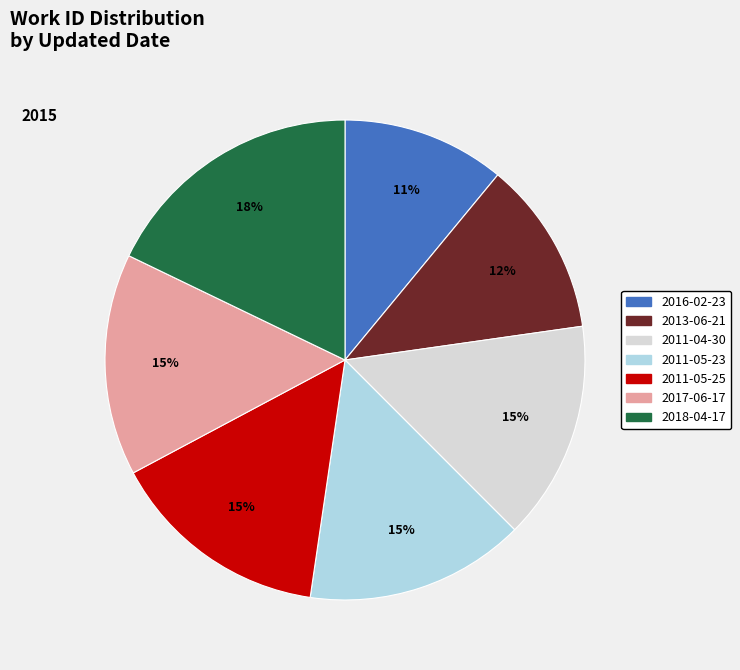

To the nearest percent, what is the combined percentage of 2017-06-17 and 2013-06-21?

27%